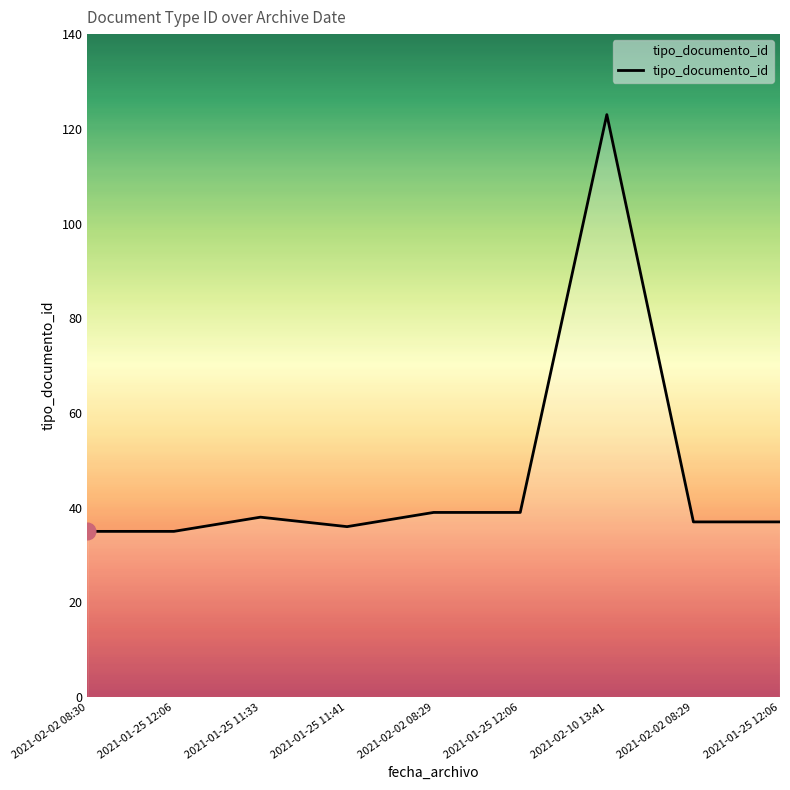

Reading left to right, what are all the values shown in this chart?

35	35	38	36	39	39	123	37	37